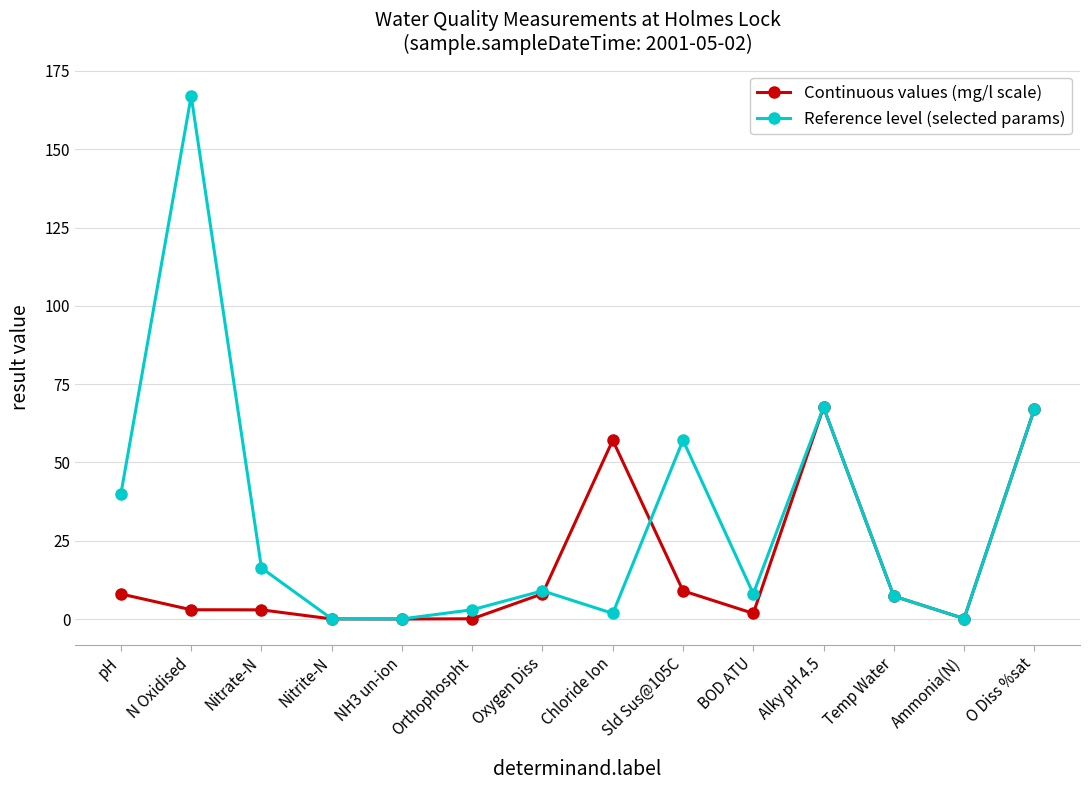

The value of Continuous values (mg/l scale) at O Diss %sat is 67.0. True or false?

True